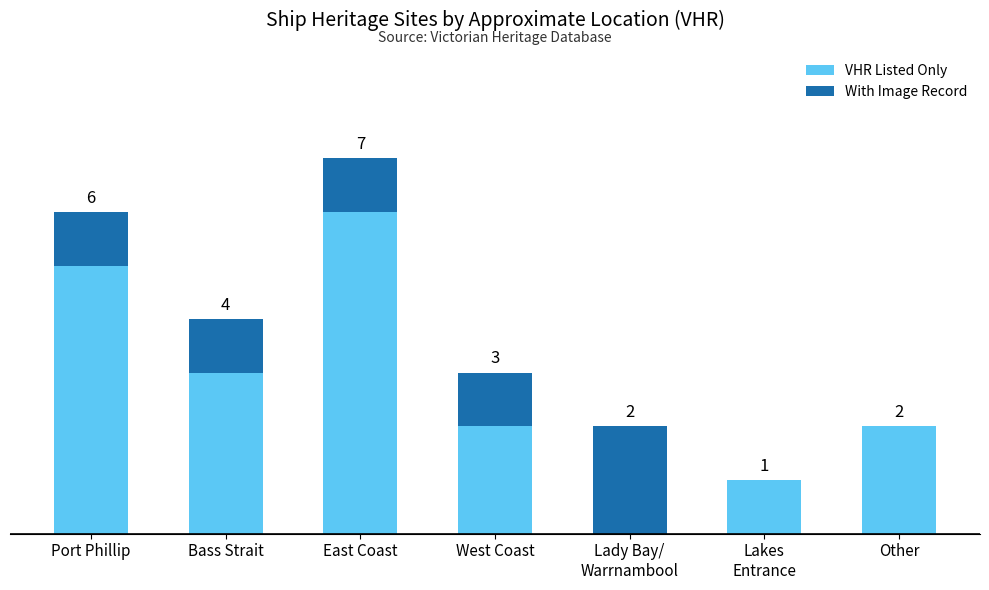

At which label does VHR Listed Only first exceed 2?

Port Phillip